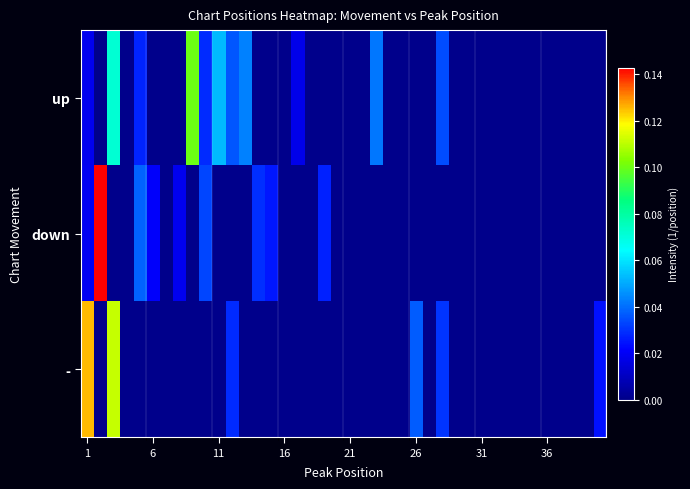

Count the number of data series in this chart.

3